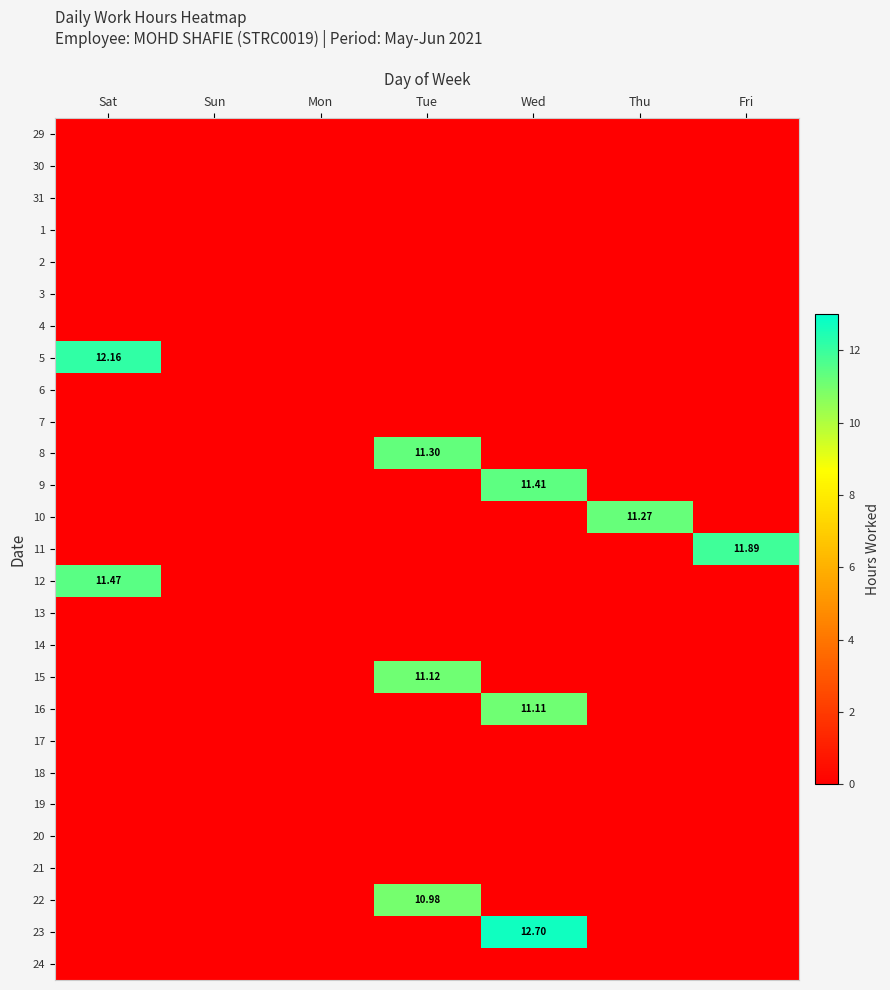

Is the value of 17 at Mon greater than the value of 21 at Sat?

No